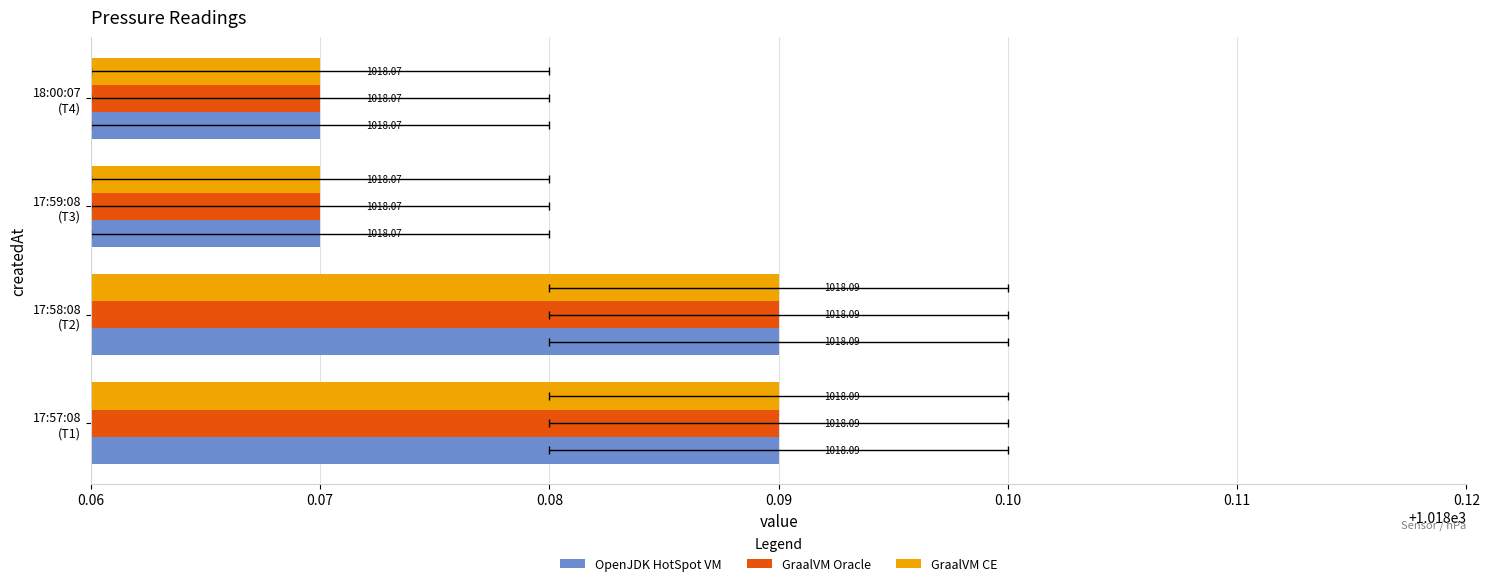

Read the OpenJDK HotSpot VM value at 17:58:08 (T2).

1018.1